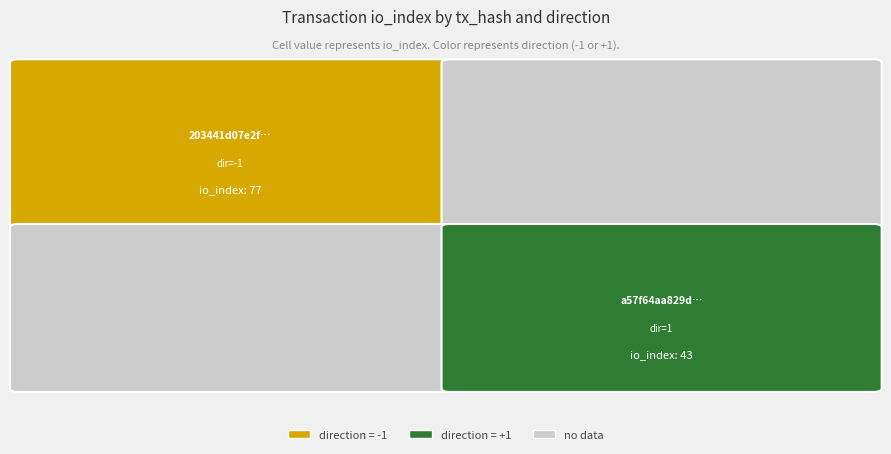

The value of 203441d07e2fc85c6f62017fd1fdf492b8ace78 at io_index is 77. True or false?

True